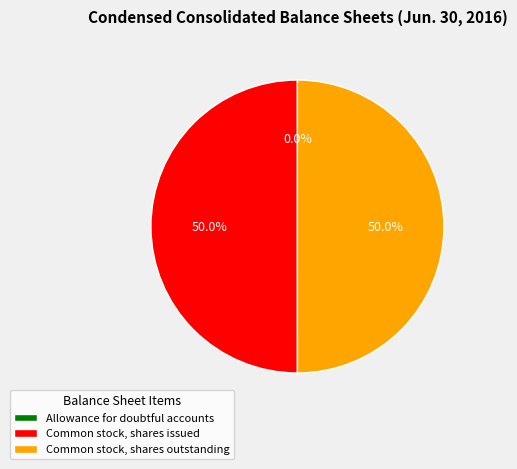

Combined, do Common stock, shares issued and Common stock, shares outstanding account for over 50%?

Yes